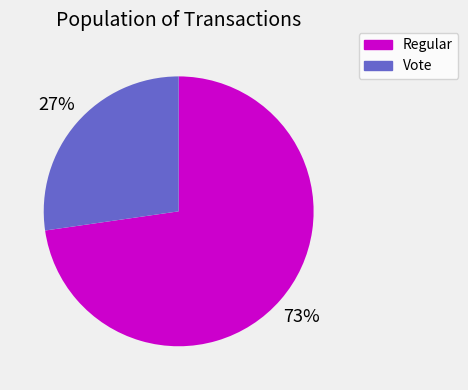

Combined, do Regular and Vote account for over 50%?

Yes